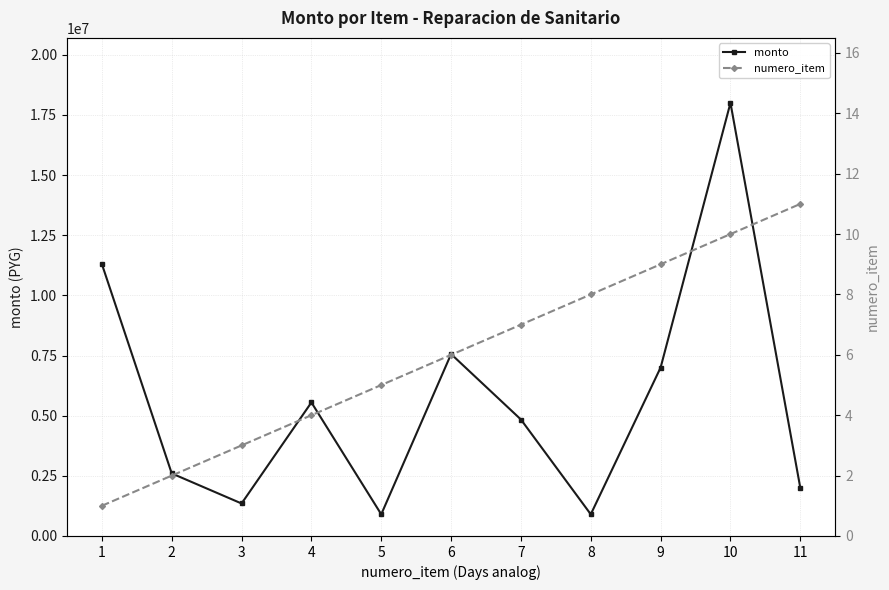

At which category is the sum across all series the highest?

10